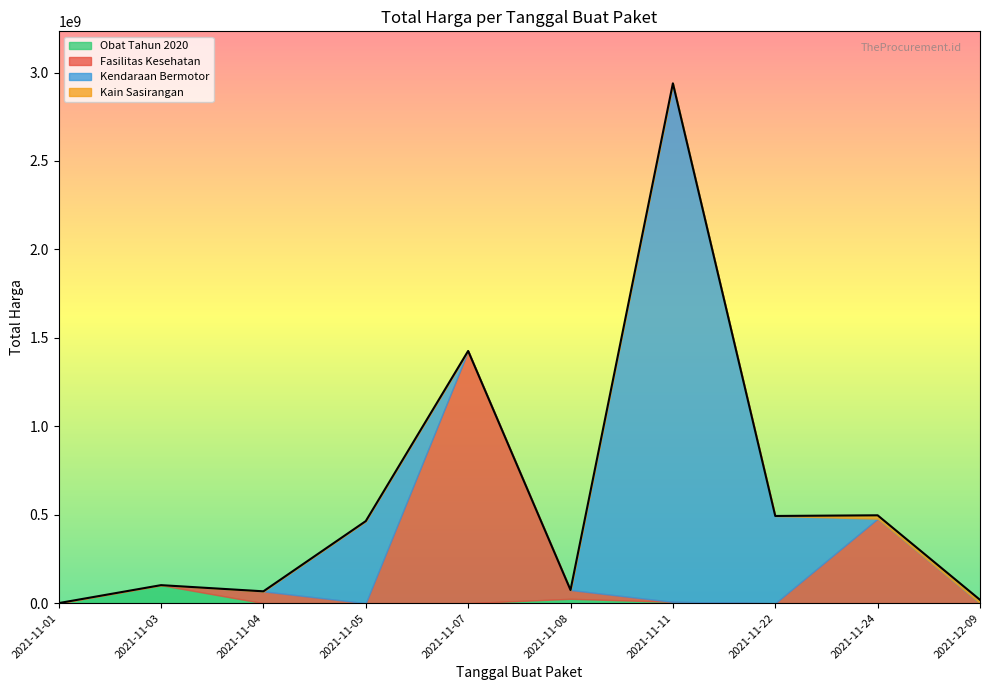

What is the difference between the maximum and minimum values?

2892044000